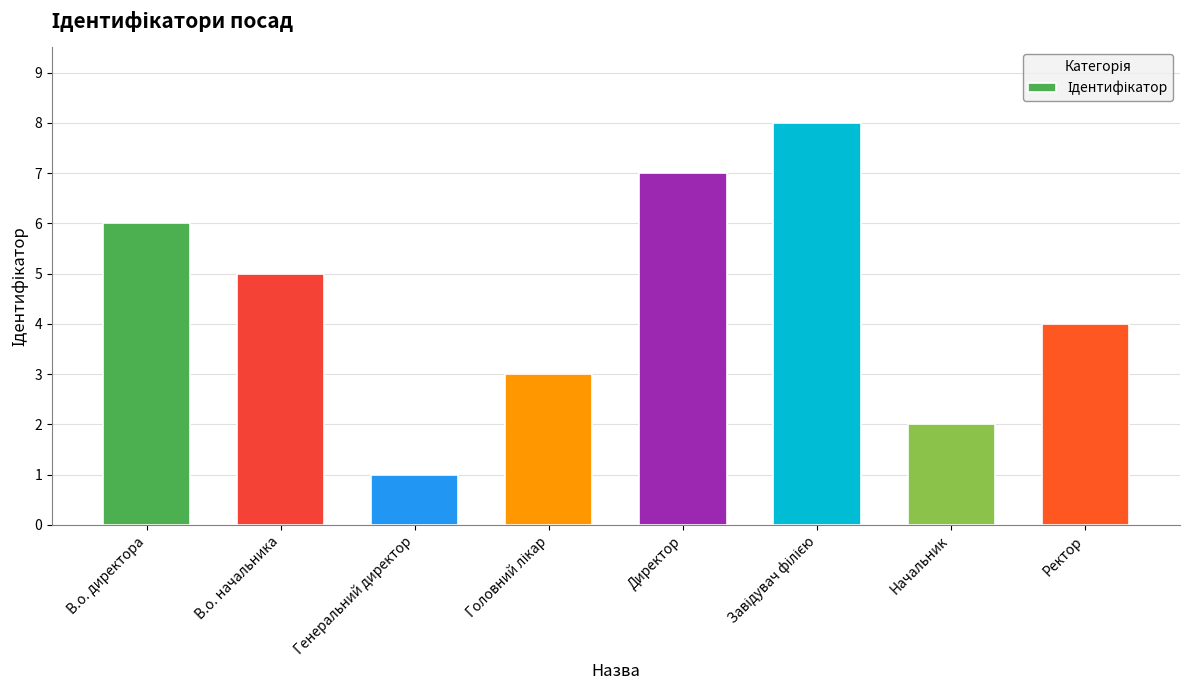

What is the maximum value shown in the chart?

8